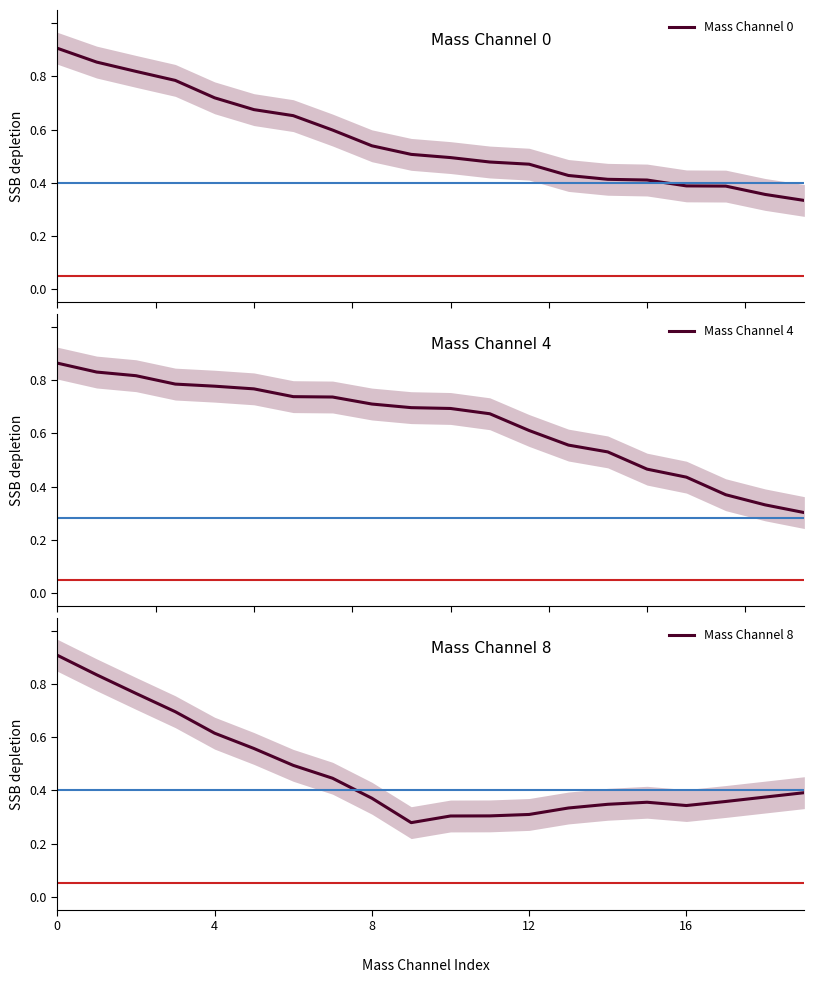

What is the difference between the maximum and minimum values in the Mass Channel 8 series?

0.6